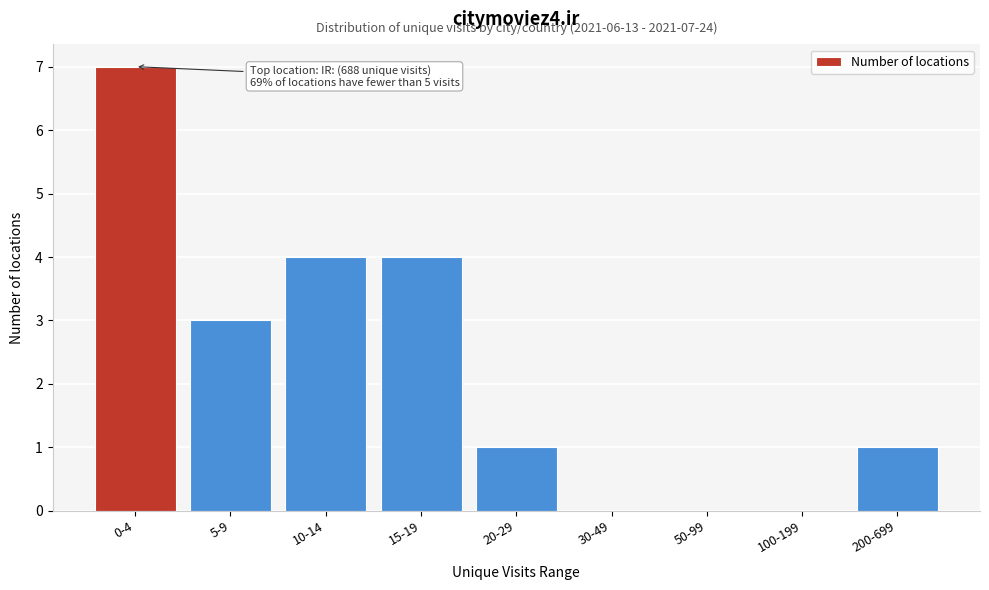

Reading right to left, transcribe all the data shown in this chart.

200-699=1	100-199=0	50-99=0	30-49=0	20-29=1	15-19=4	10-14=4	5-9=3	0-4=7